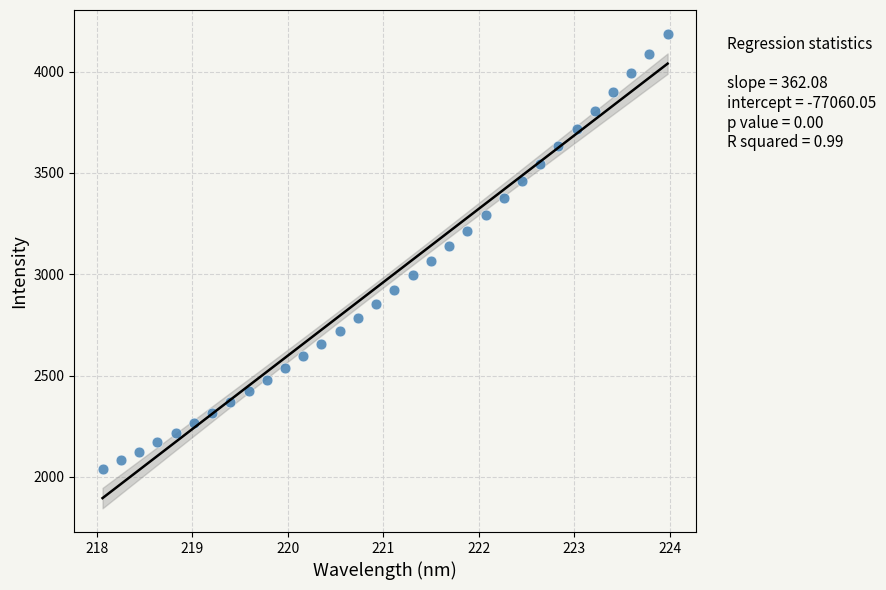

What is the range of Y values (max minus min)?

2148.3